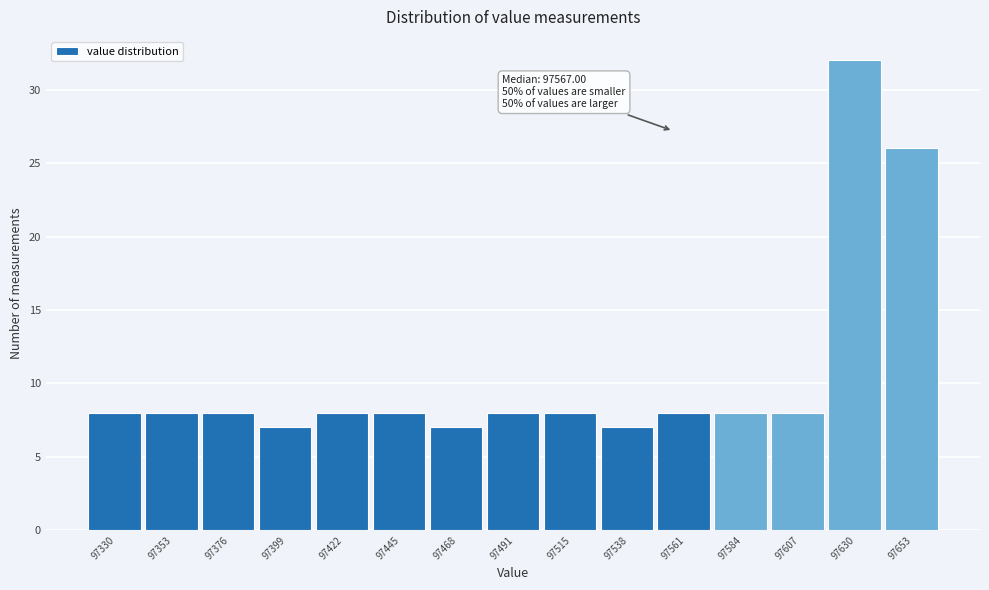

Reading left to right, extract all data points from this chart.

8	8	8	7	8	8	7	8	8	7	8	8	8	32	26